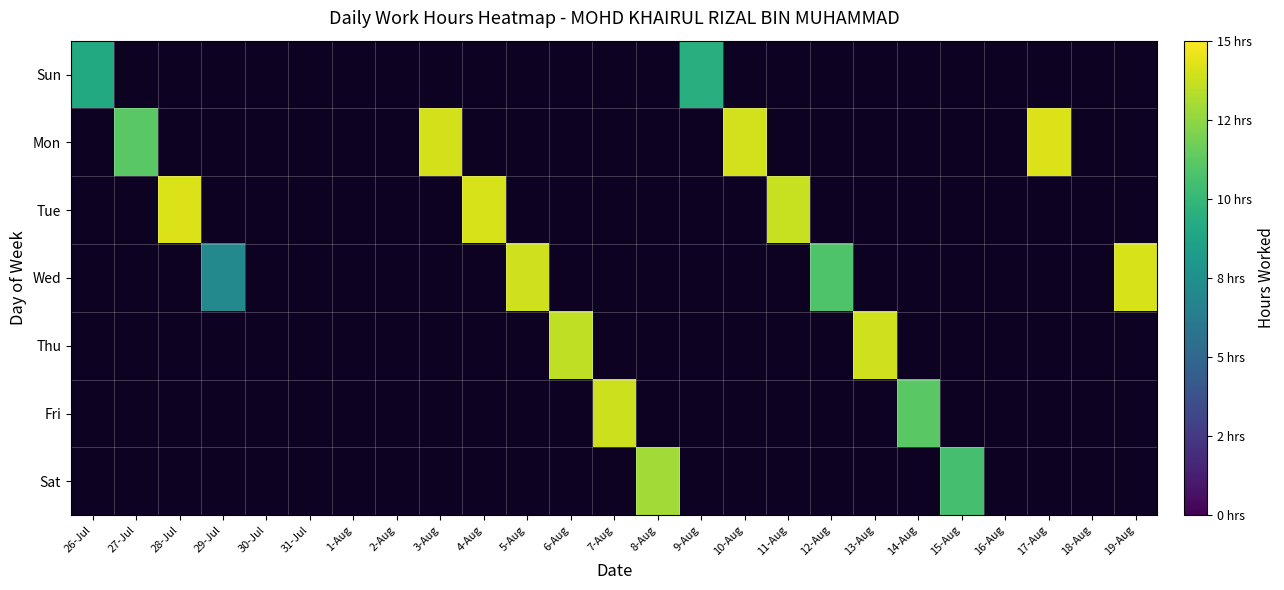

Rank the series at 11-Aug from highest to lowest value.

Sun, Mon, Tue, Wed, Thu, Fri, Sat